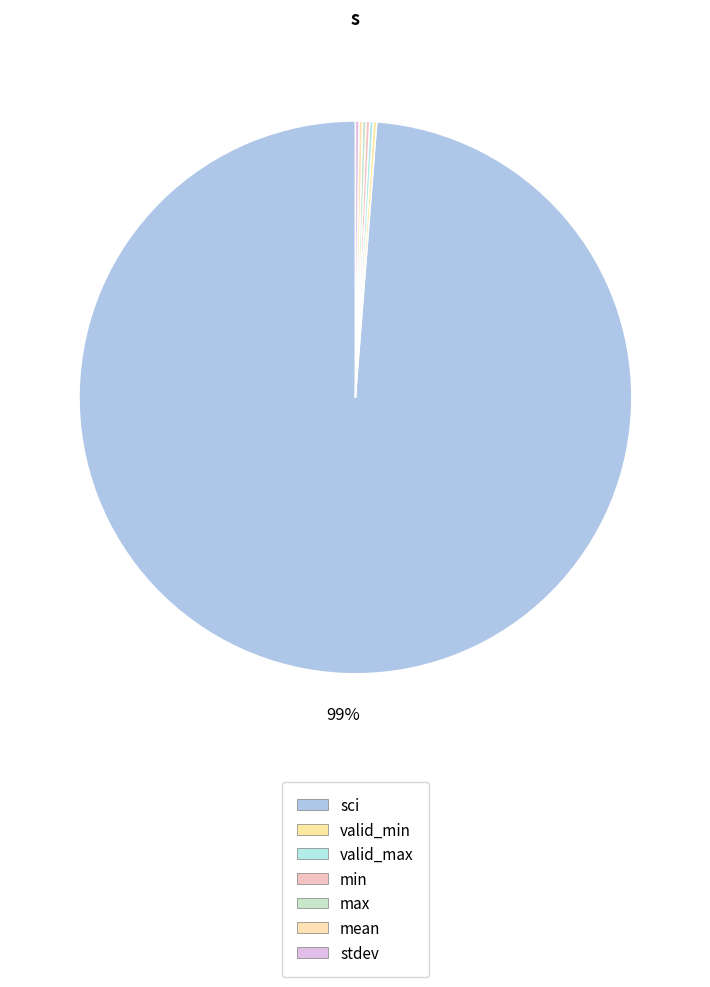

How much of the chart is everything except mean?

99.8%